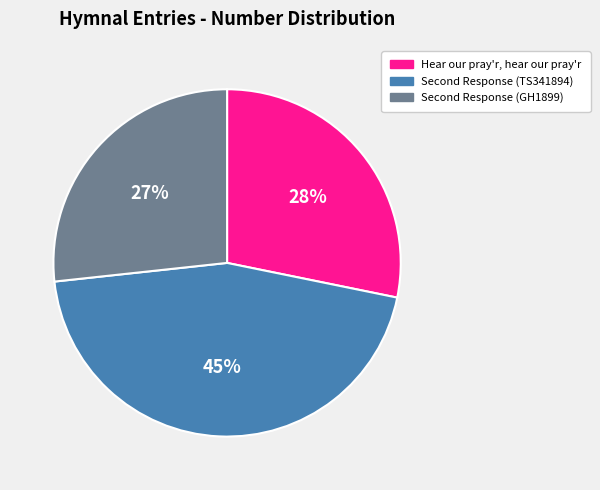

To the nearest percent, what percentage of the pie is Hear our pray'r, hear our pray'r?

28%